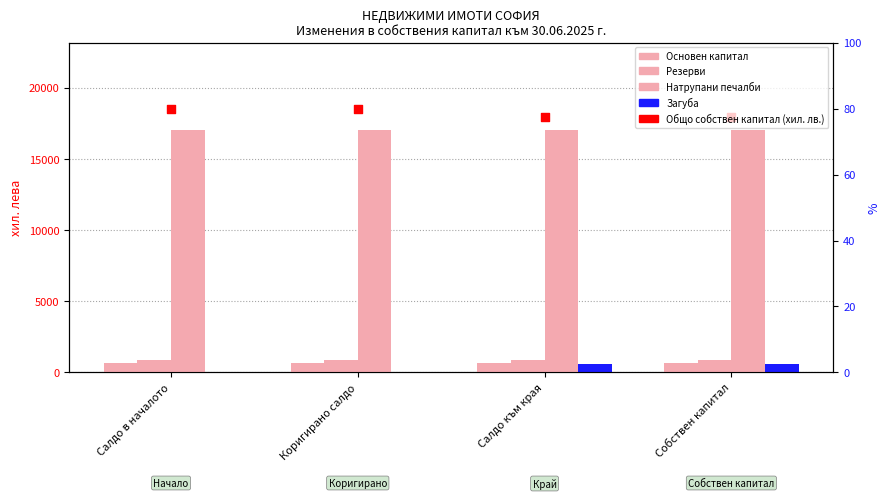

At which category is the sum across all series the highest?

Салдо към края